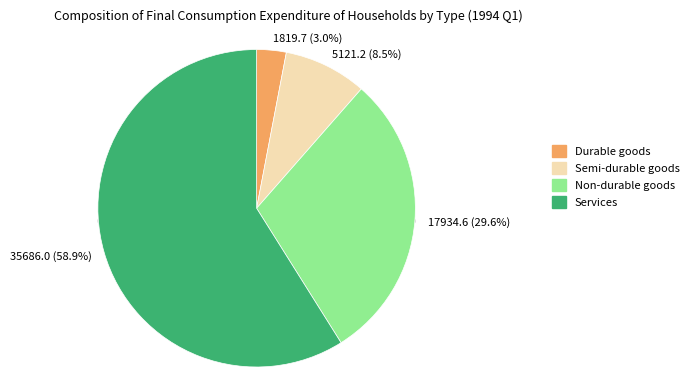

Combined, do Durable goods and Non-durable goods account for over 50%?

No